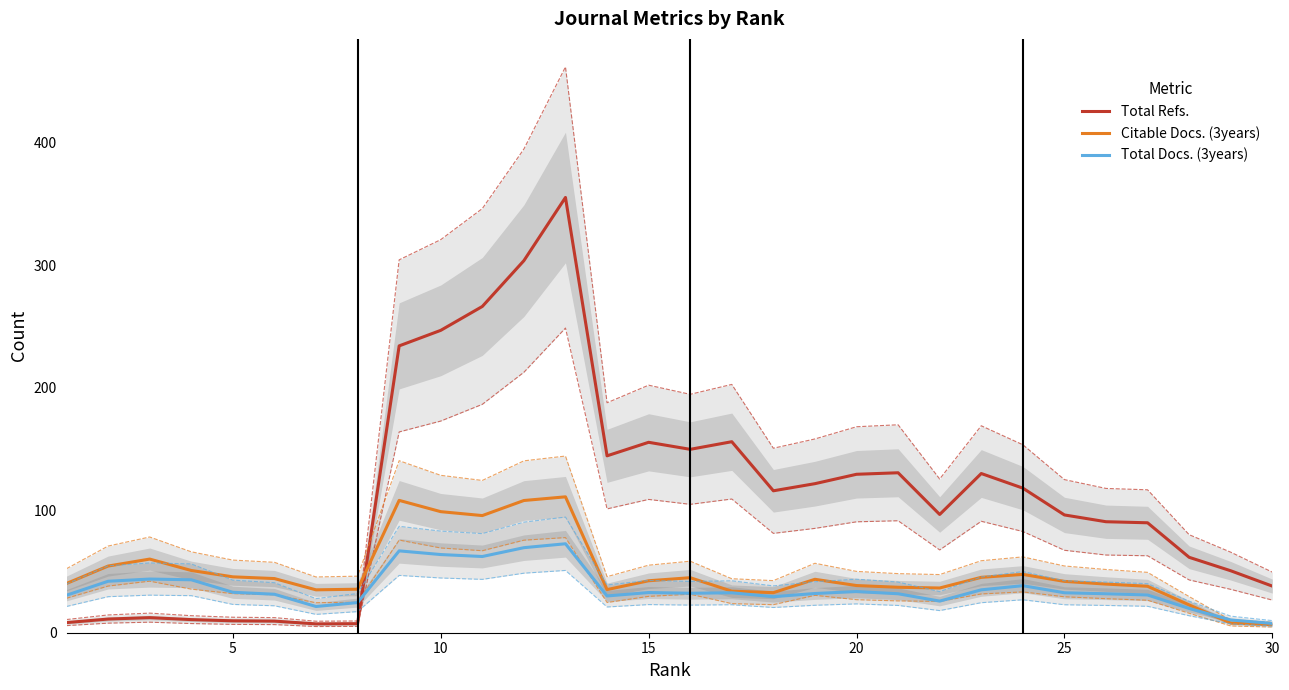

The value of Total Refs. at 10 is 246.8. True or false?

True